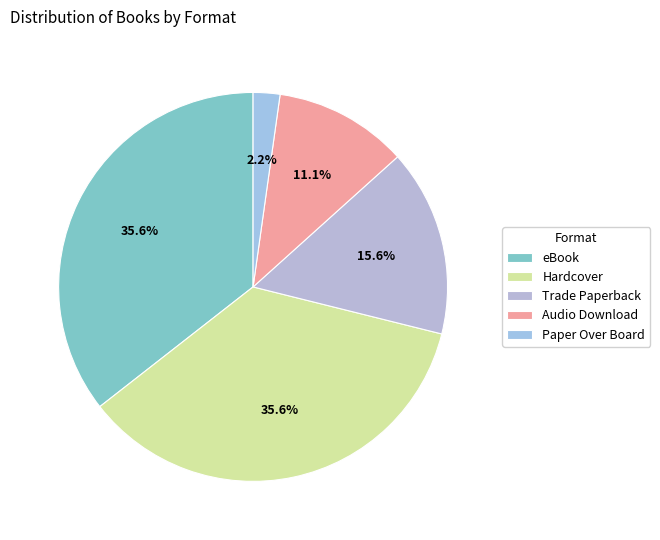

To the nearest percent, what is the difference between the Trade Paperback and eBook slice percentages?

20%